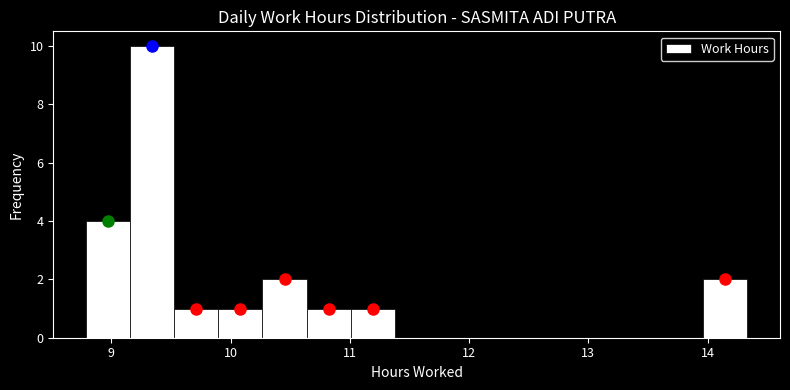

Around what value on the x-axis is the tallest bar? Give the approximate position of its centre, as read against the axis.

9.3